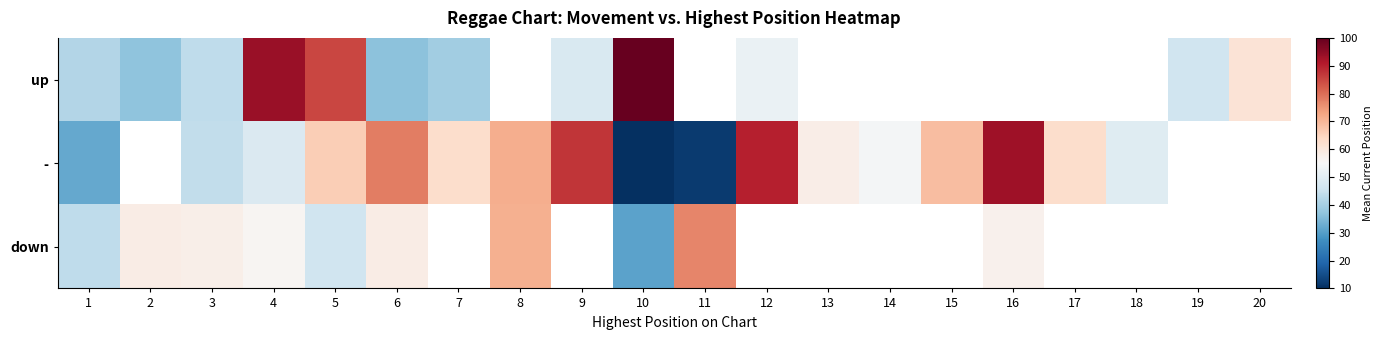

At 6, list the series in order from smallest to largest.

up, down, -